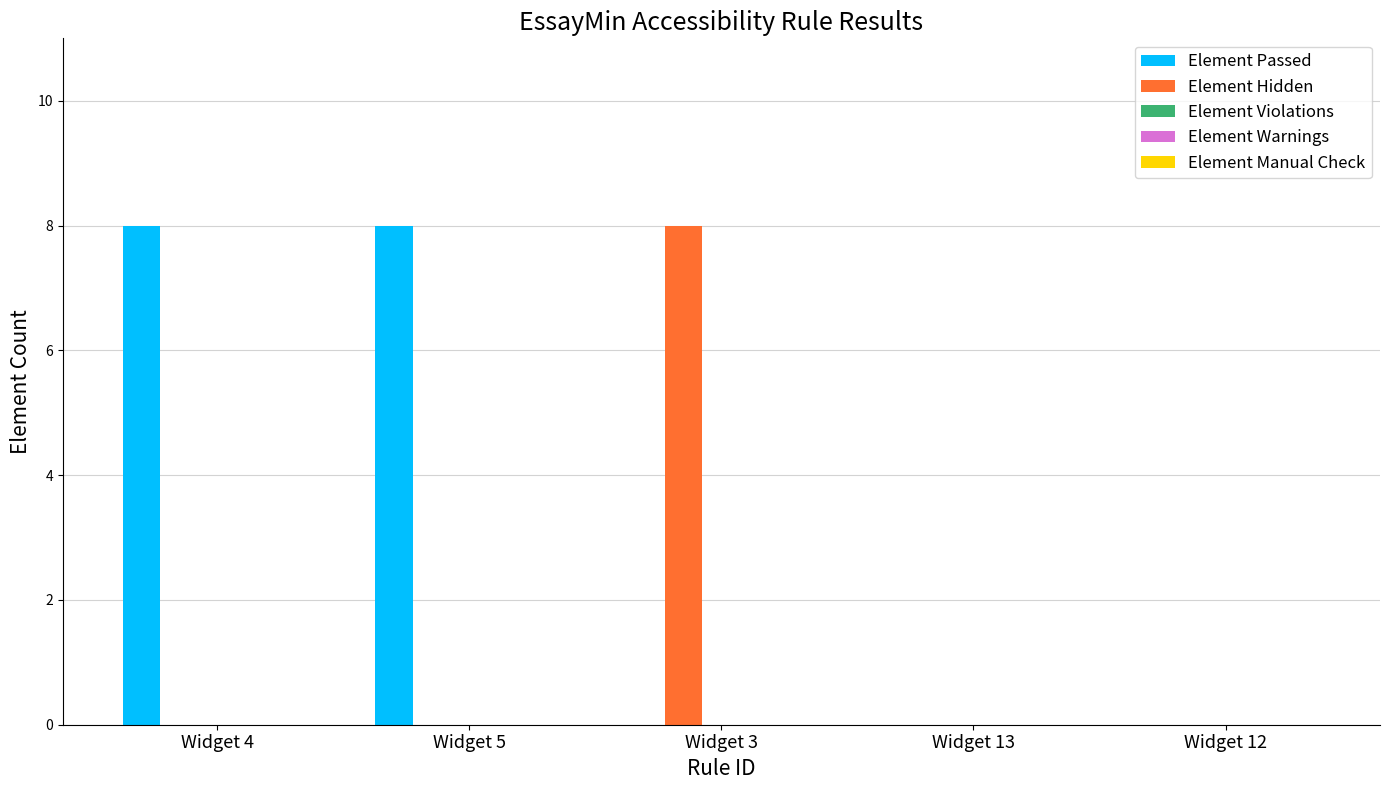

How many groups of bars are there?

5